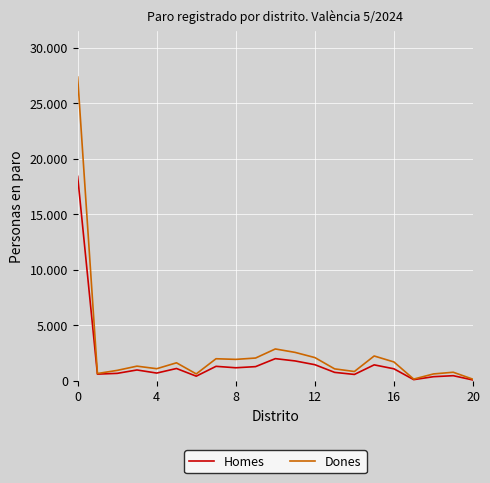

What are all the series names shown in the legend?

Homes, Dones